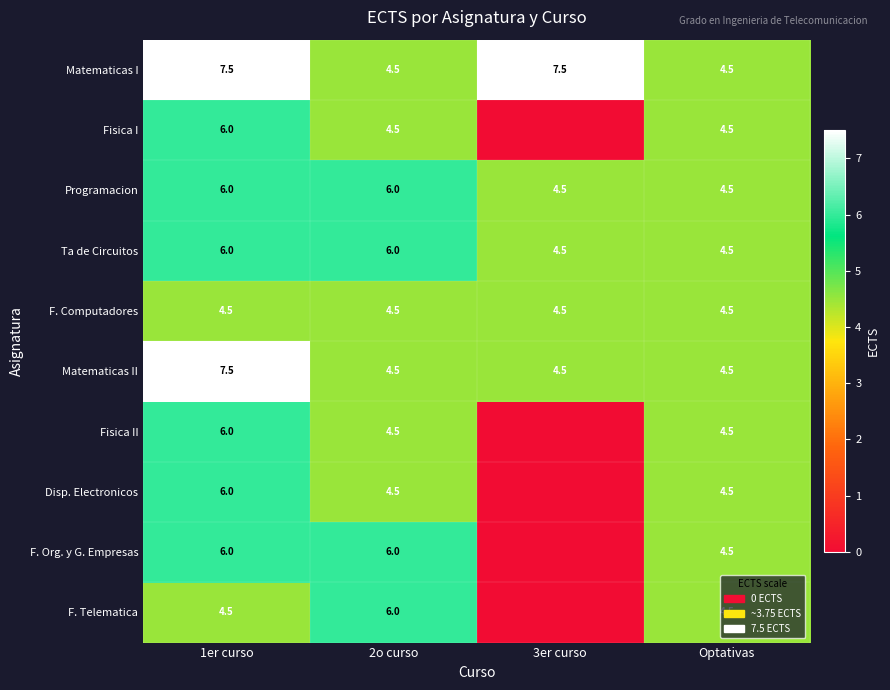

What is the total value across all series at Optativas?

45.0